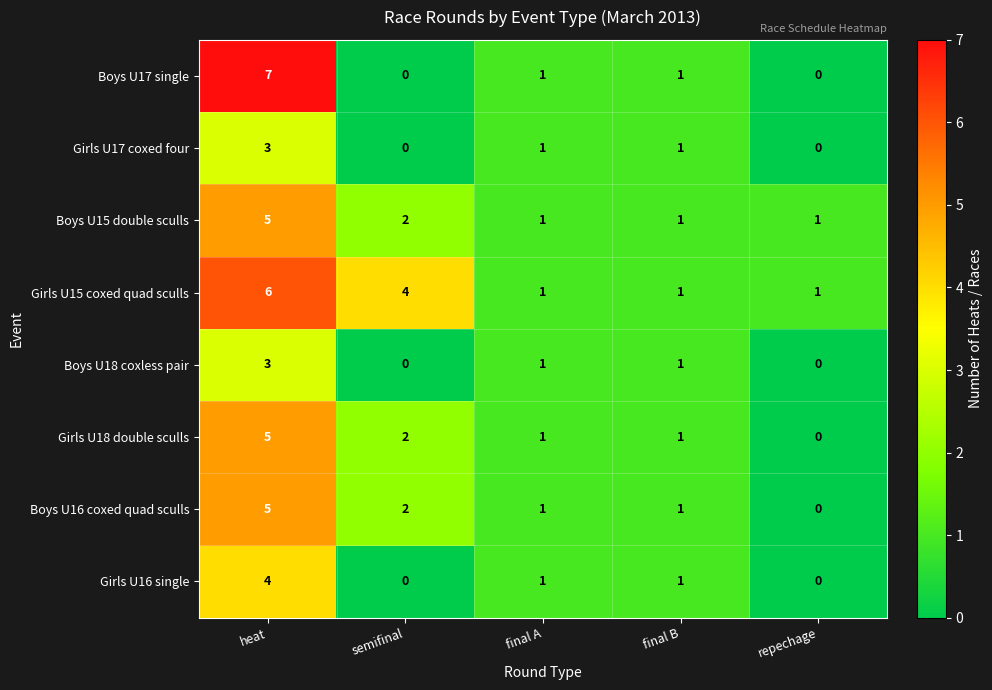

True or false: Boys U15 double sculls has a value of 1 at final B.

True